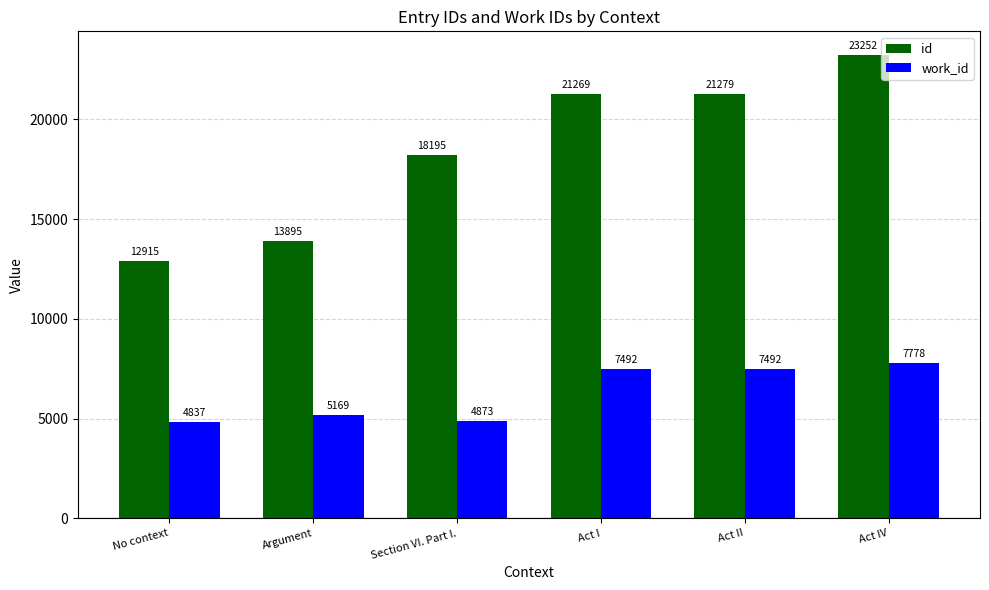

What is the difference between the maximum and minimum values in the work_id series?

2941